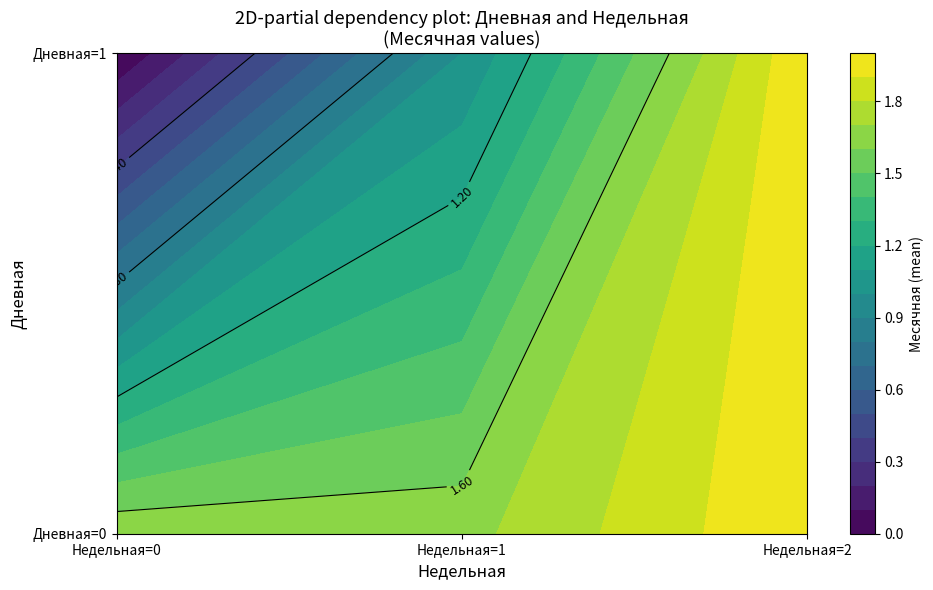

At 2, list the series in order from smallest to largest.

0, 1, 2